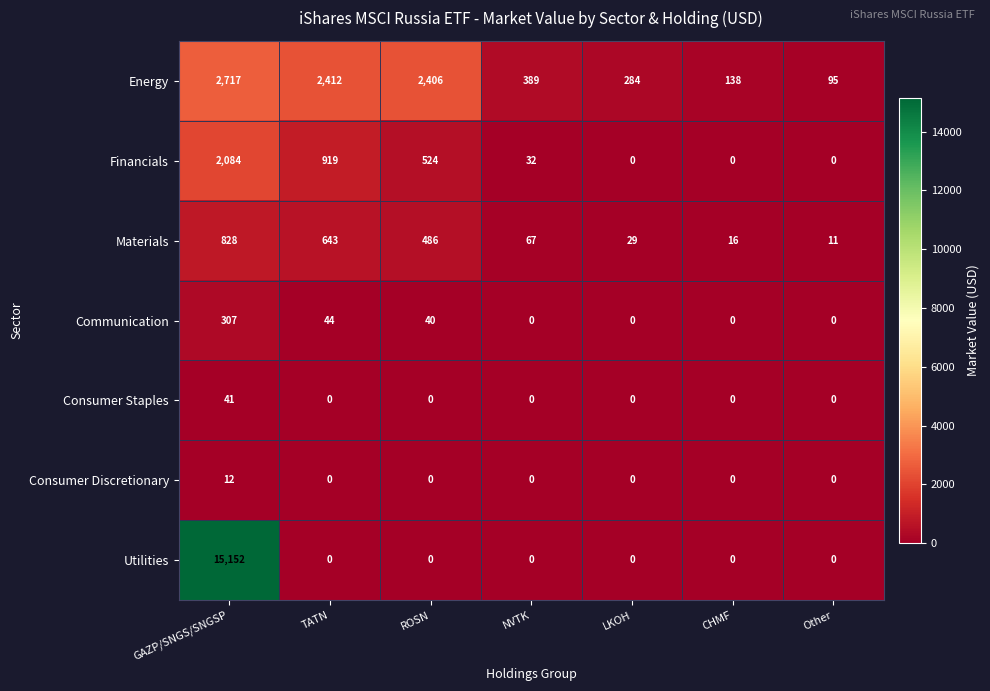

How many values in the Energy series are below 389?

3